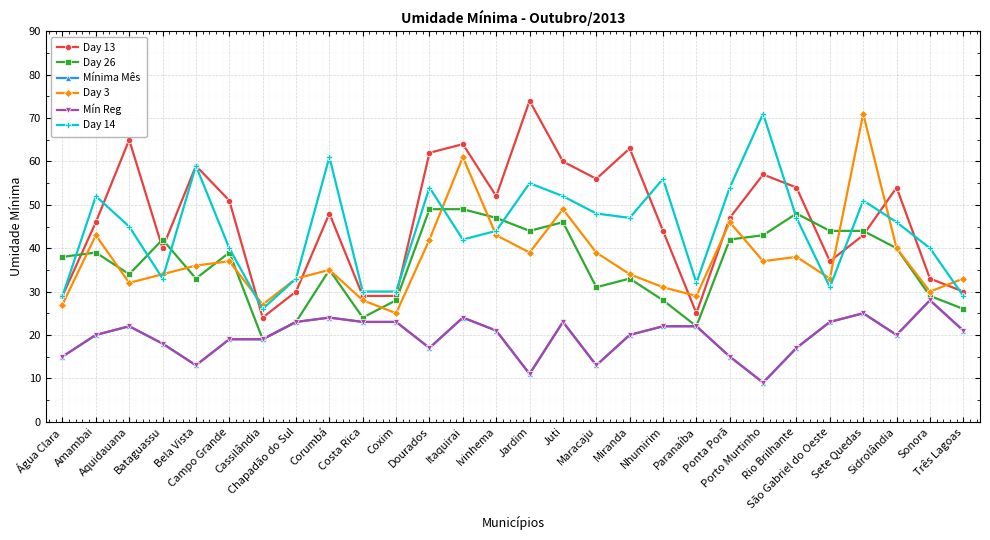

Reading left to right, extract all data points from this chart.

Day 13: 29	46	65	40	59	51	24	30	48	29	29	62	64	52	74	60	56	63	44	25	47	57	54	37	43	54	33	30
Day 26: 38	39	34	42	33	39	19	23	35	24	28	49	49	47	44	46	31	33	28	22	42	43	48	44	44	40	29	26
Mínima Mês: 15	20	22	18	13	19	19	23	24	23	23	17	24	21	11	23	13	20	22	22	15	9	17	23	25	20	28	21
Day 3: 27	43	32	34	36	37	27	33	35	28	25	42	61	43	39	49	39	34	31	29	46	37	38	33	71	40	30	33
Mín Reg: 15	20	22	18	13	19	19	23	24	23	23	17	24	21	11	23	13	20	22	22	15	9	17	23	25	20	28	21
Day 14: 29	52	45	33	59	40	26	33	61	30	30	54	42	44	55	52	48	47	56	32	54	71	47	31	51	46	40	29